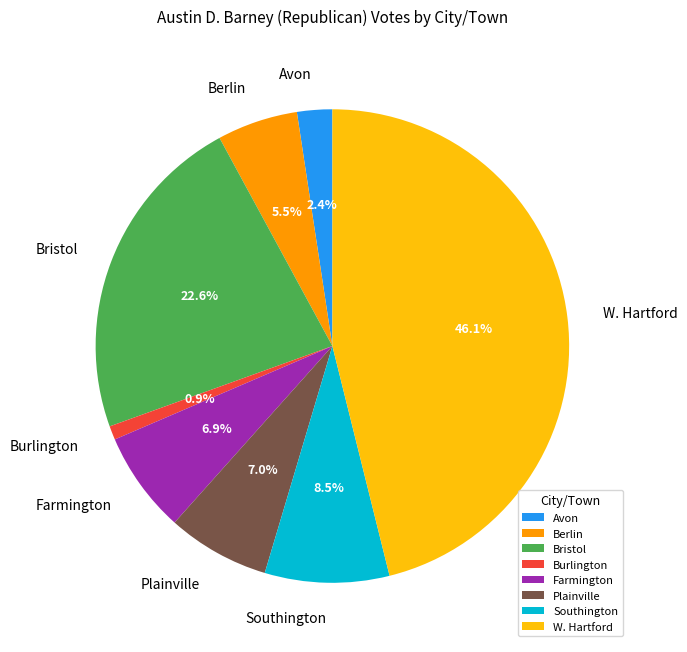

To the nearest percent, what percentage of the pie is Avon?

2%